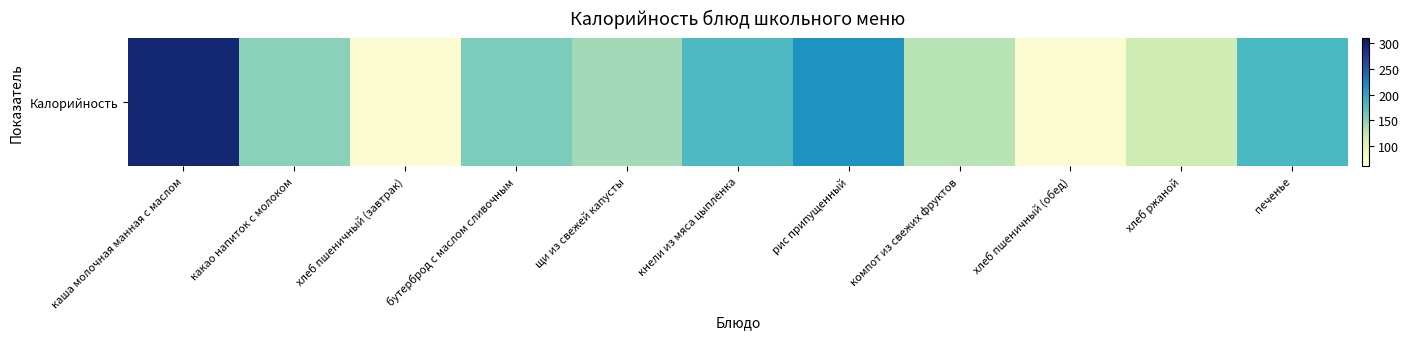

Reading right to left, list all the values displayed in this chart.

печенье=181.0	хлеб ржаной=116.0	хлеб пшеничный (обед)=67.4	компот из свежих фруктов=129.0	рис припущенный=214.5	кнели из мяса цыплёнка=178.4	щи из свежей капусты=138.3	бутерброд с маслом сливочным=155.6	хлеб пшеничный (завтрак)=67.4	какао напиток с молоком=148.1	каша молочная манная с маслом=296.0